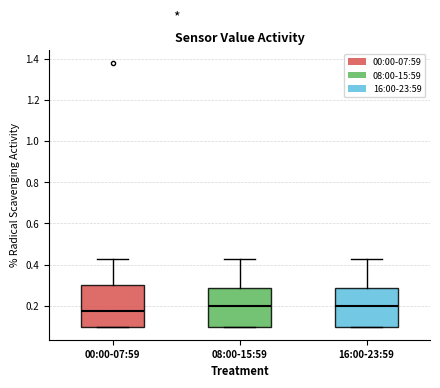

Which box's median line is the lowest?

00:00-07:59